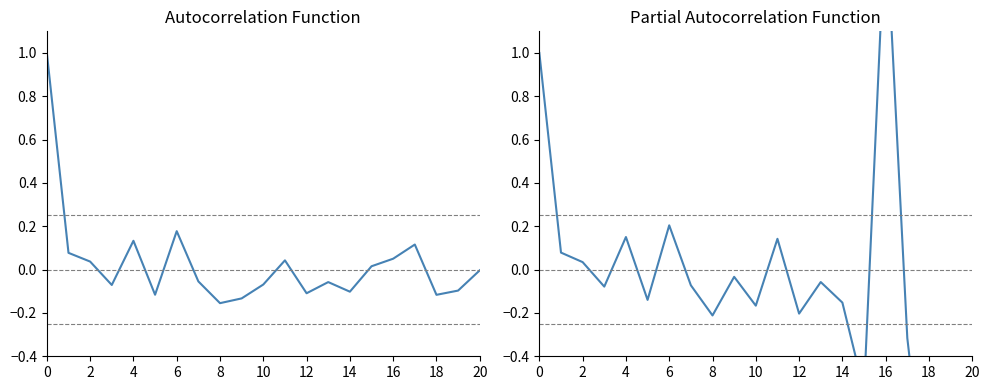

List the series in order of their peak value, highest first.

SDS_P1 PACF, SDS_P1 ACF